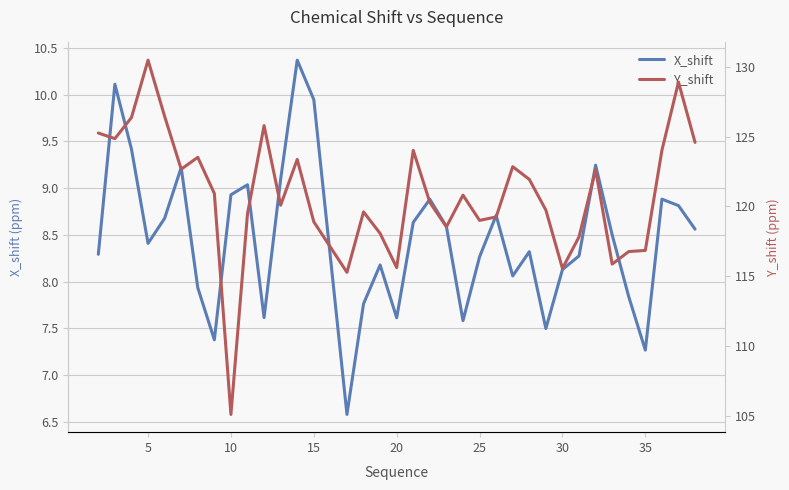

Which series changed the most between 11 and 24?

Y_shift